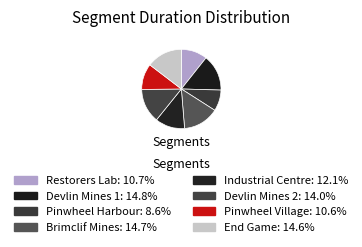

Which slice is the largest?

Devlin Mines 1